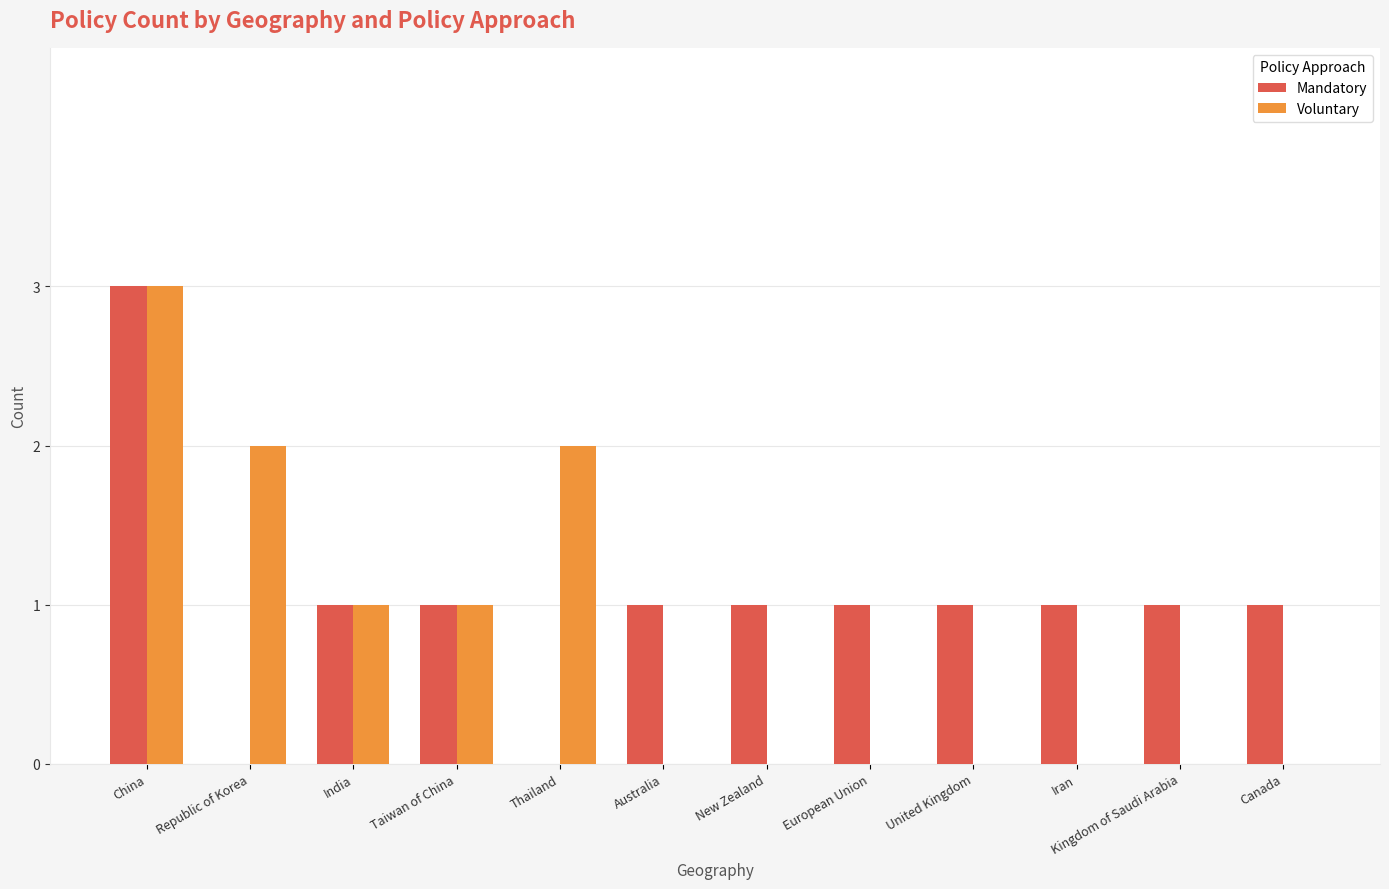

Between India and Australia, which series saw the biggest shift?

Voluntary